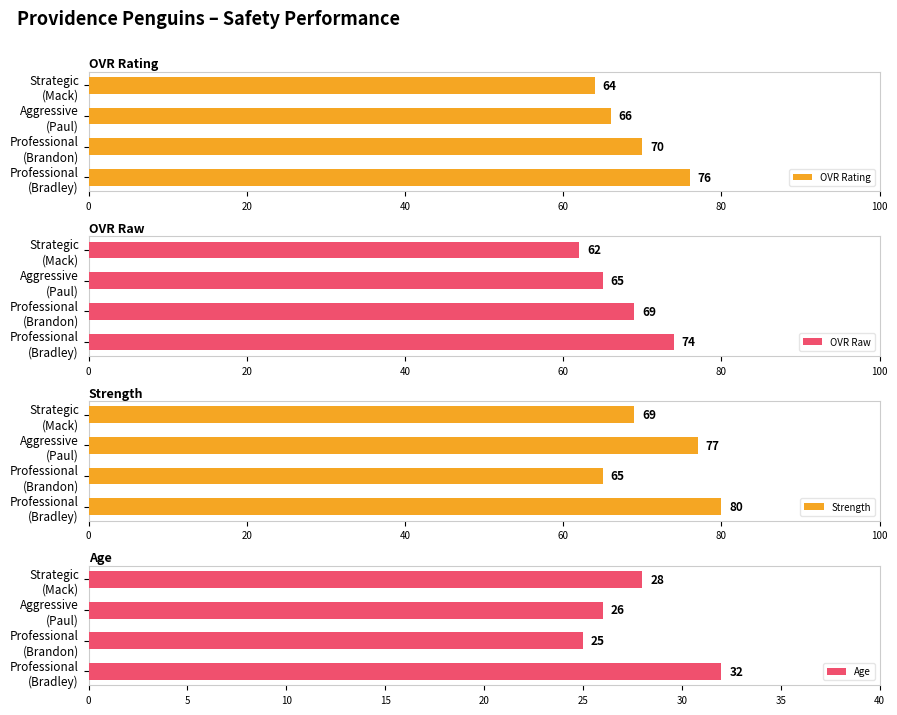

List the series in order of their peak value, lowest first.

Age, OVR Raw, OVR Rating, Strength